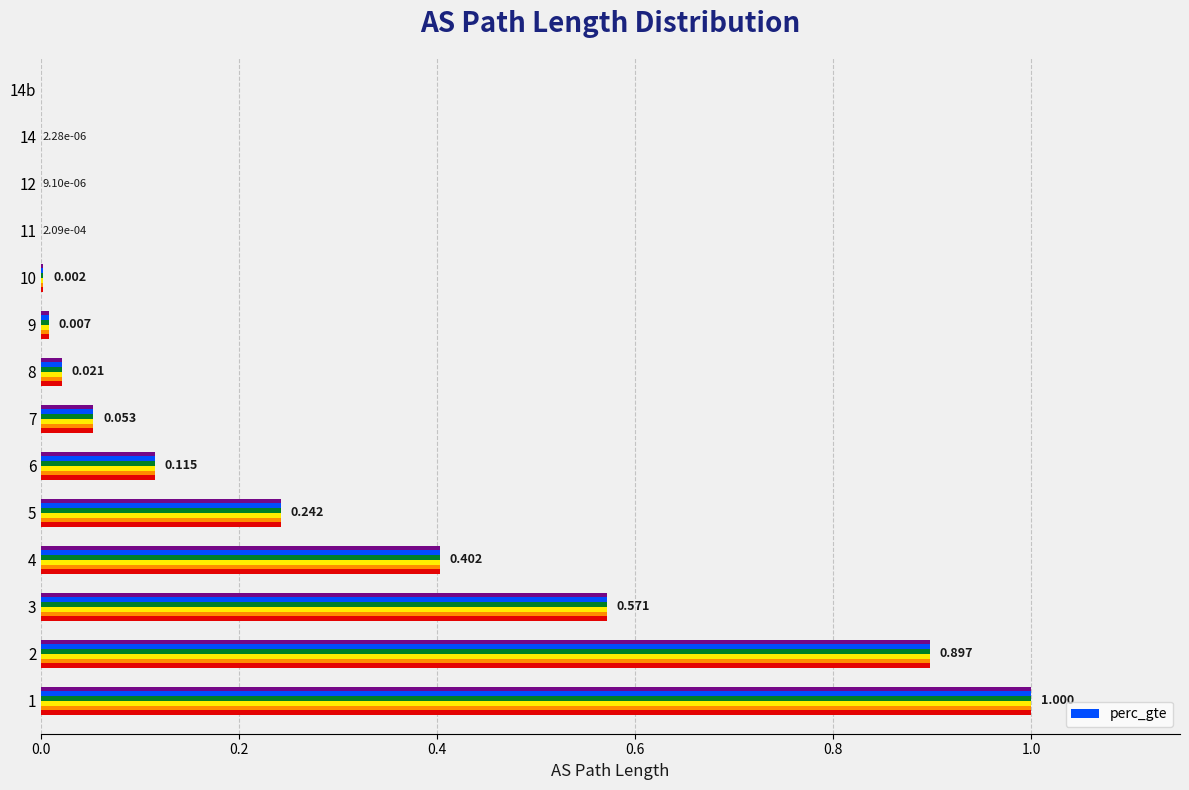

Are the bars horizontal?

Yes